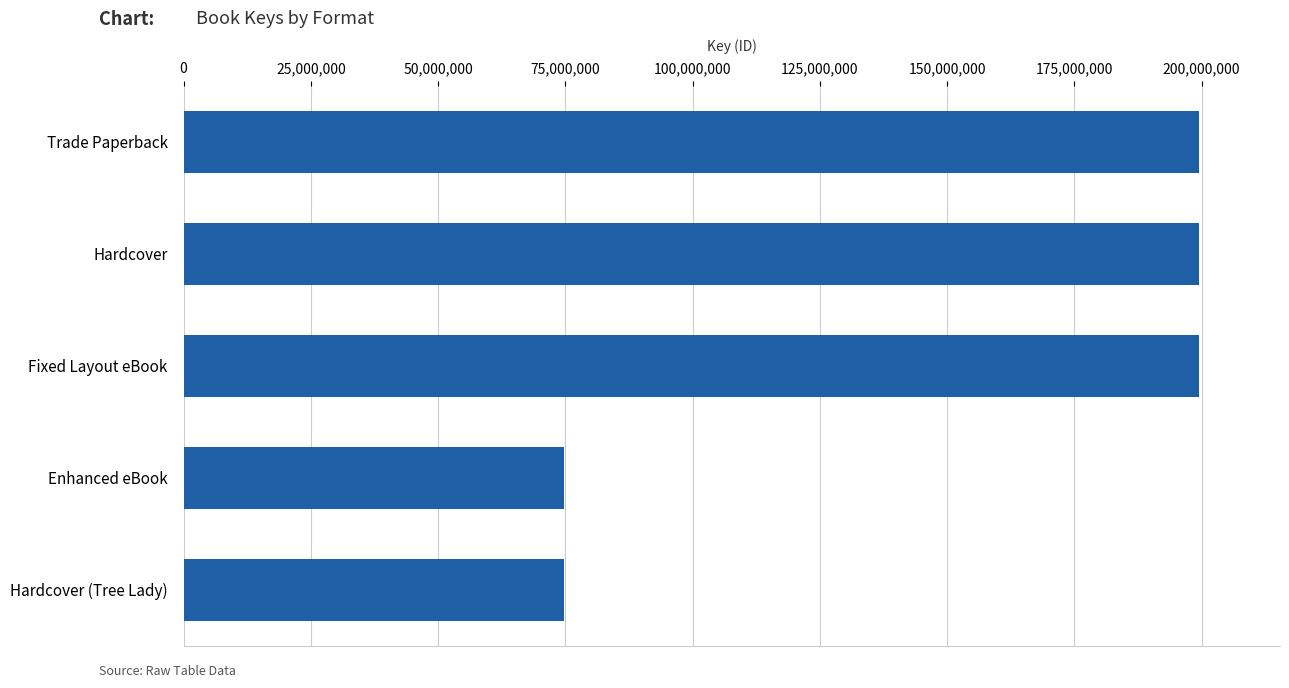

What is the difference between the maximum and minimum values?

124791961